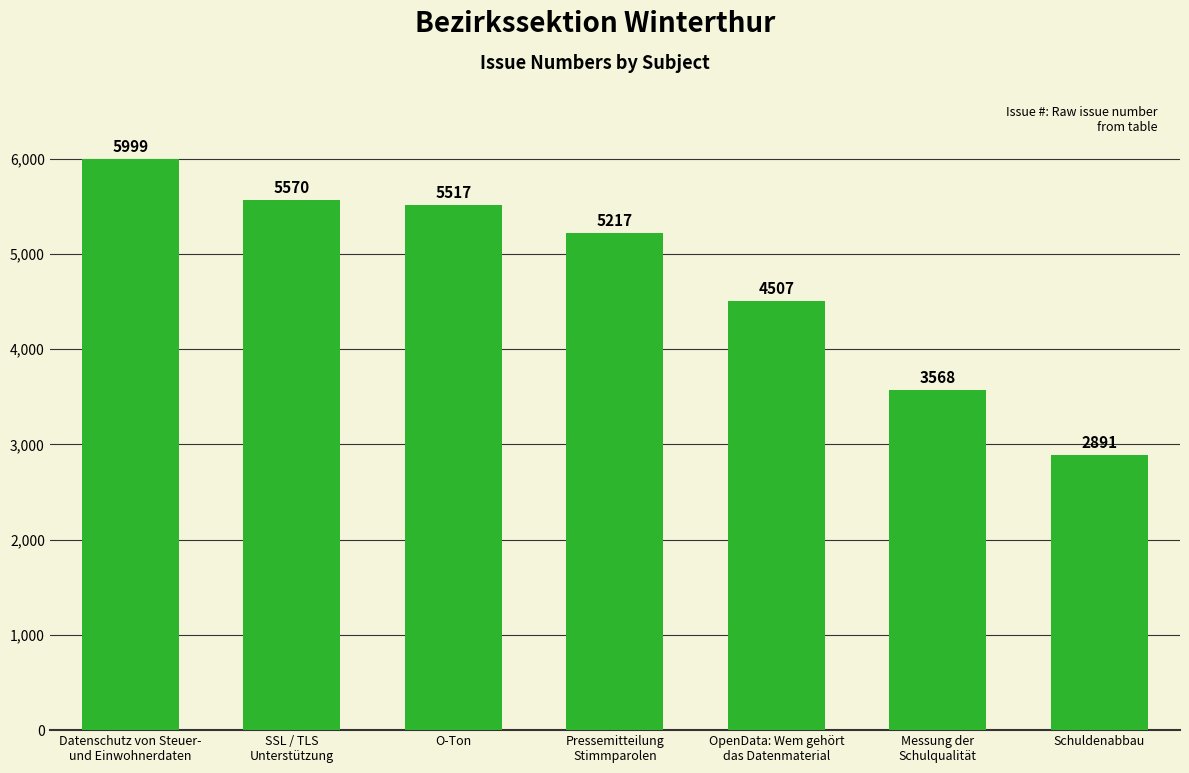

What is the label of the 4th bar from the left?

Pressemitteilung
Stimmparolen